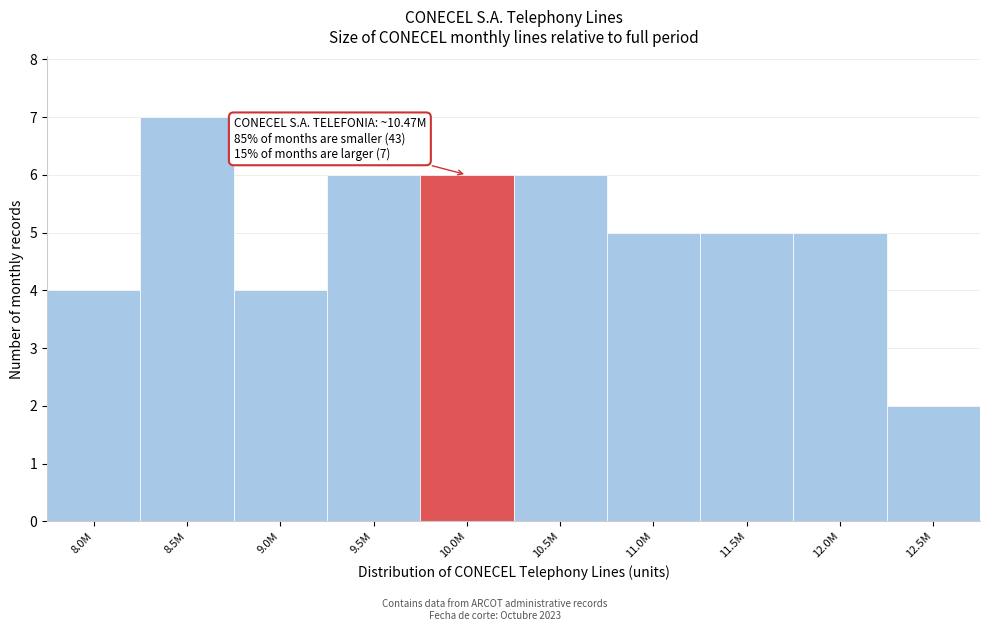

Reading left to right, what are all the values shown in this chart?

4	7	4	6	6	6	5	5	5	2